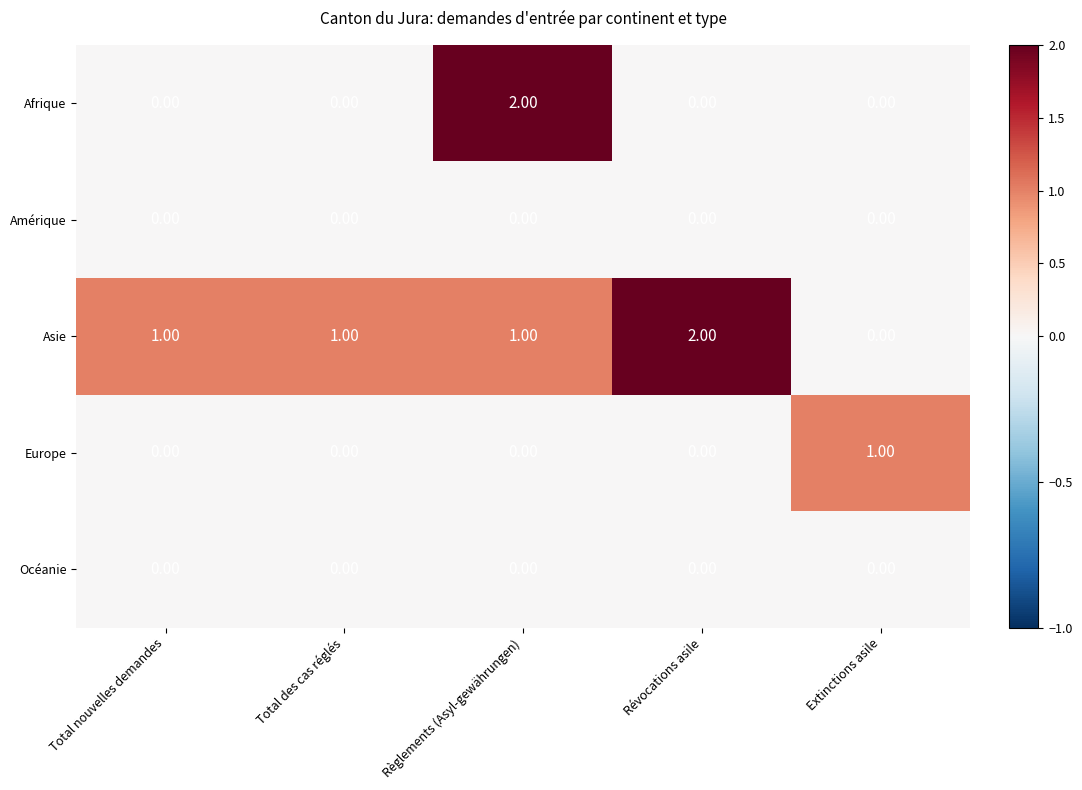

What is the sum of all Asie values?

5